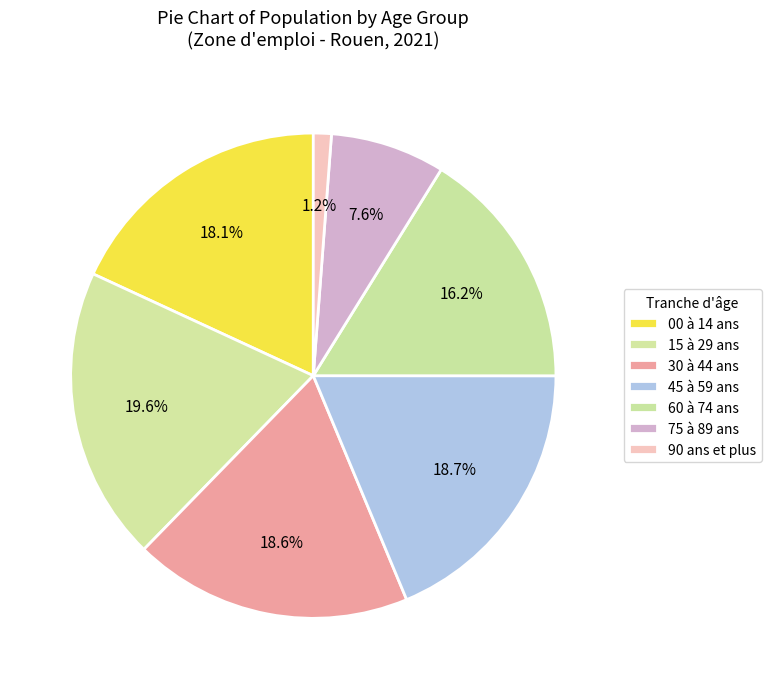

What is the ratio of the value at 45 à 59 ans to the value at 60 à 74 ans?

1.2